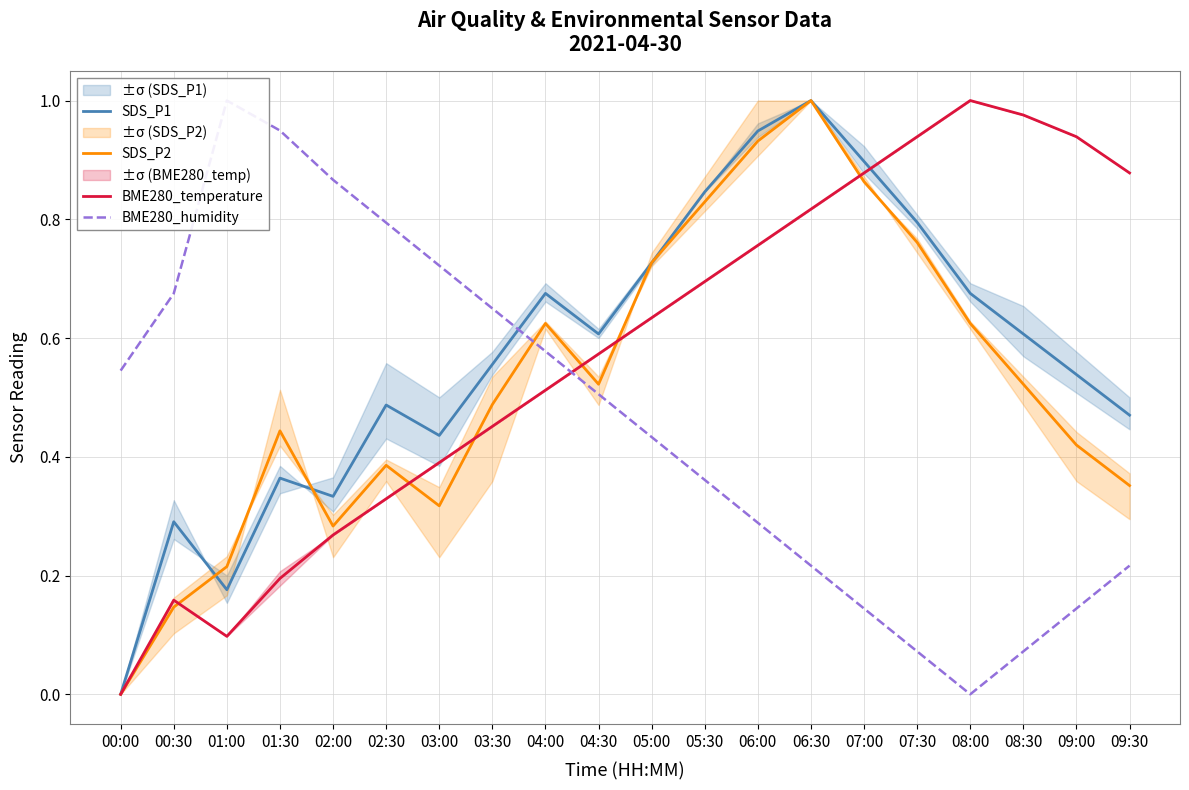

True or false: SDS_P2 and BME280_humidity intersect in this chart.

True